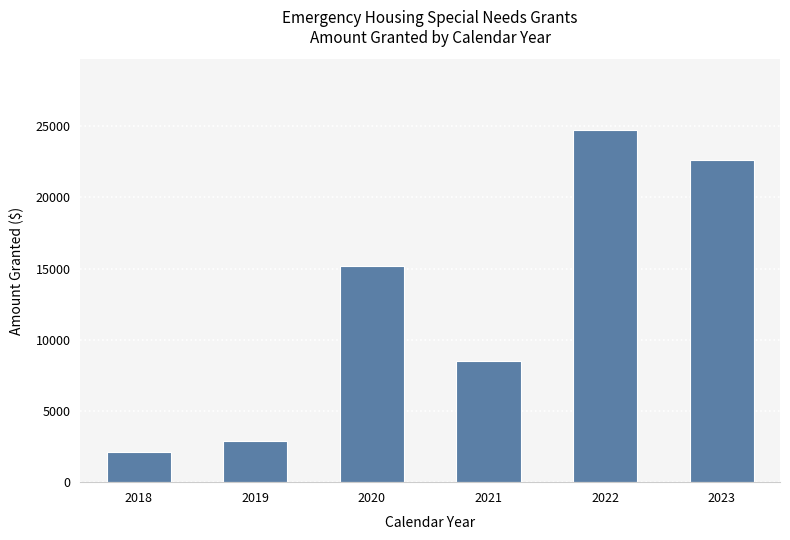

What is the ratio of the value at 2018 to the value at 2019?

0.7